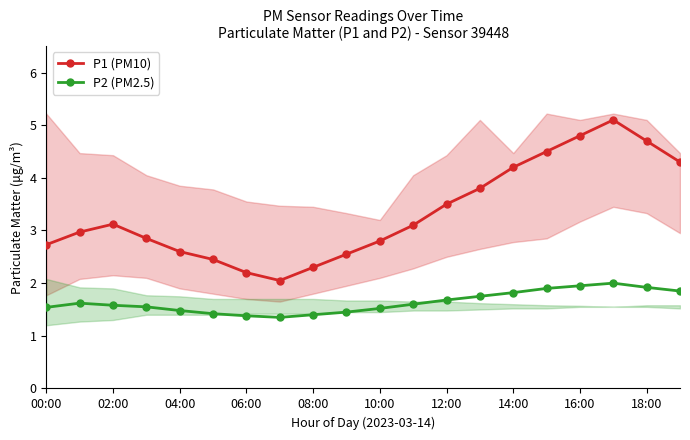

True or false: P2 (PM2.5) and P1 (PM10) cross at least once.

False